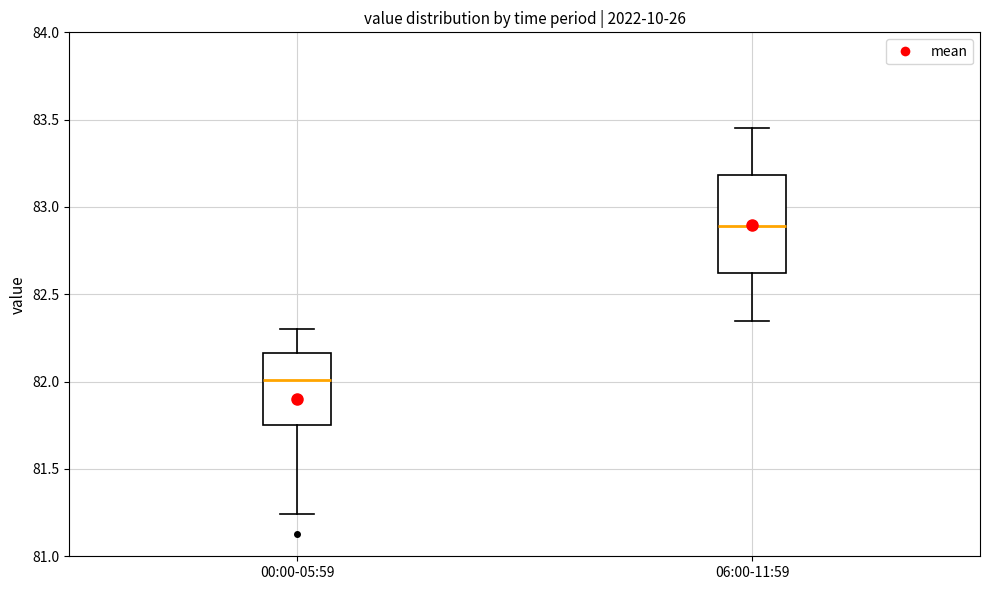

Reading left to right, transcribe this box plot: for each box, give where its median line is, the range the box spans, and where its two whiskers end, as read against the y-axis. The values are not printed on the chart, so give them approximately, as read against the axis.

00:00-05:59: median 82.00, box 81.75 to 82.15, whiskers 81.25 to 82.30
06:00-11:59: median 82.90, box 82.60 to 83.20, whiskers 82.35 to 83.45